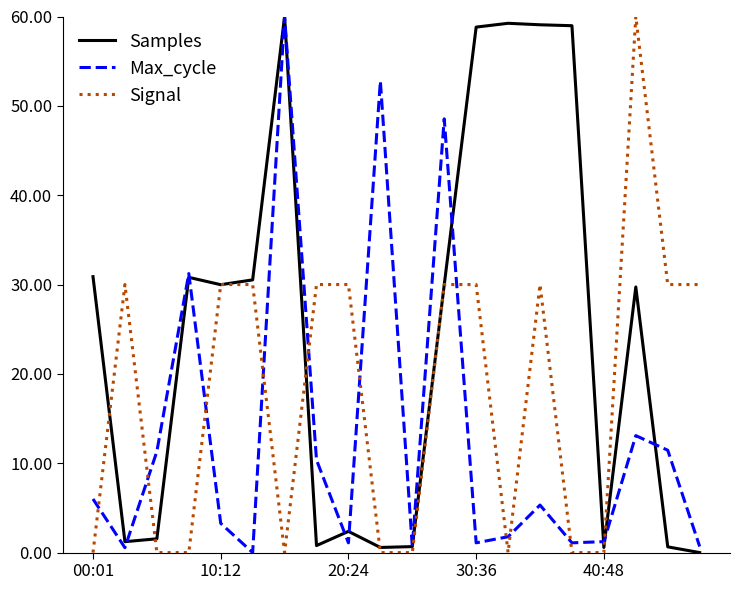

Count the number of categories in the chart.

20